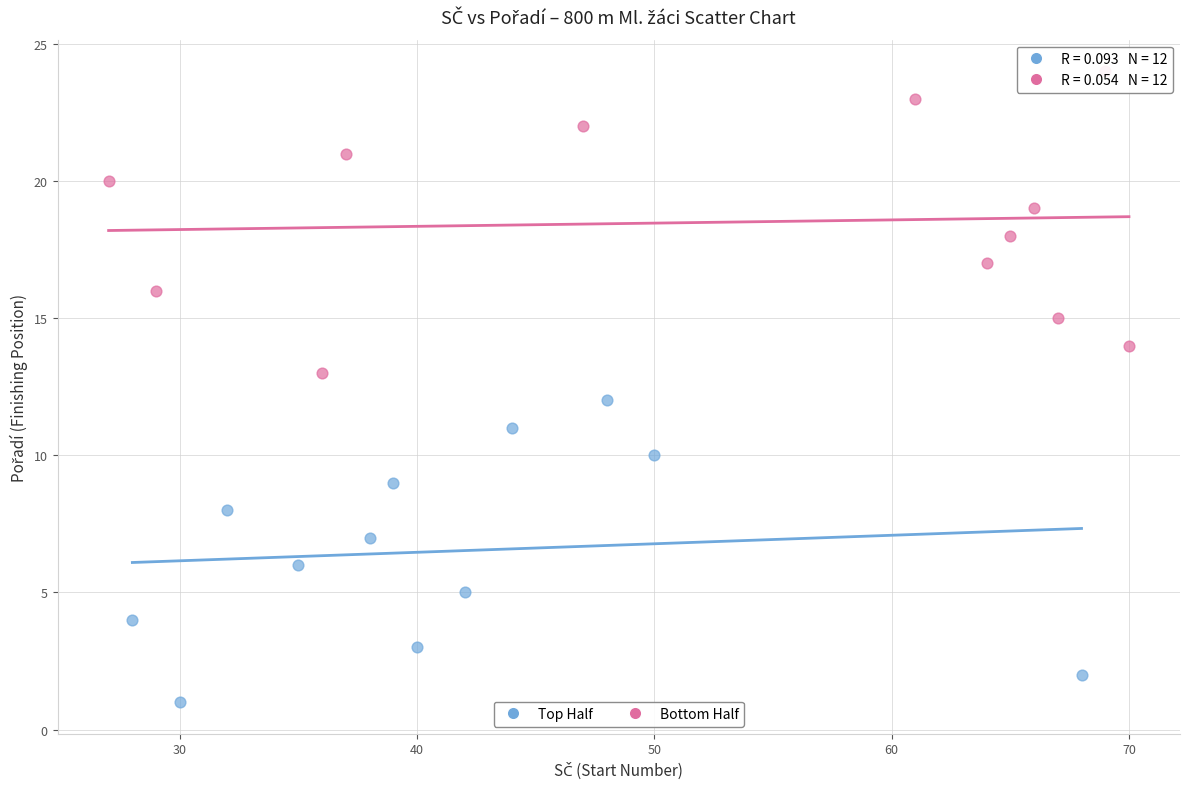

Which series reaches the maximum Y coordinate?

Bottom Half